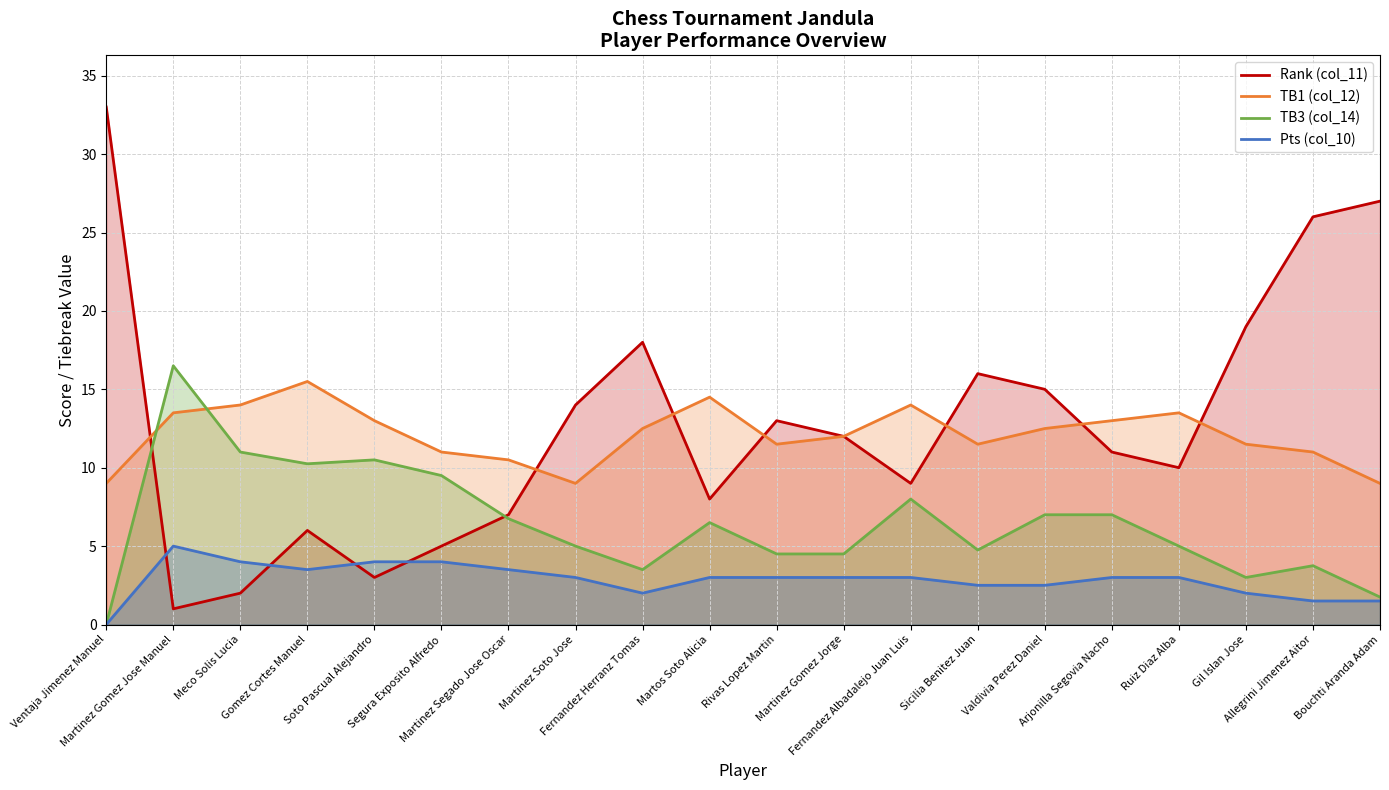

What is the highest value of the Rank (col_11) series?

33.0